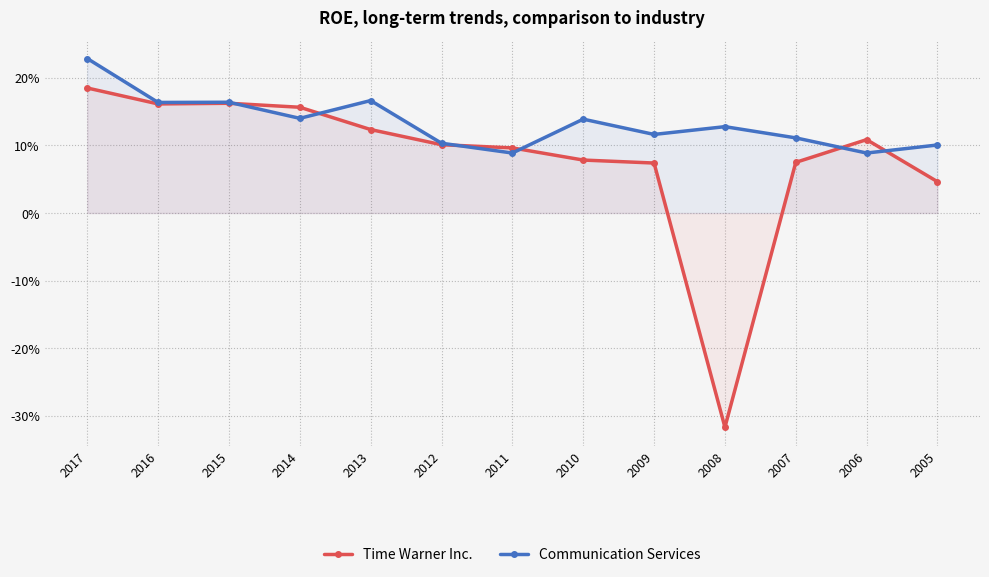

Count the number of categories in the chart.

13